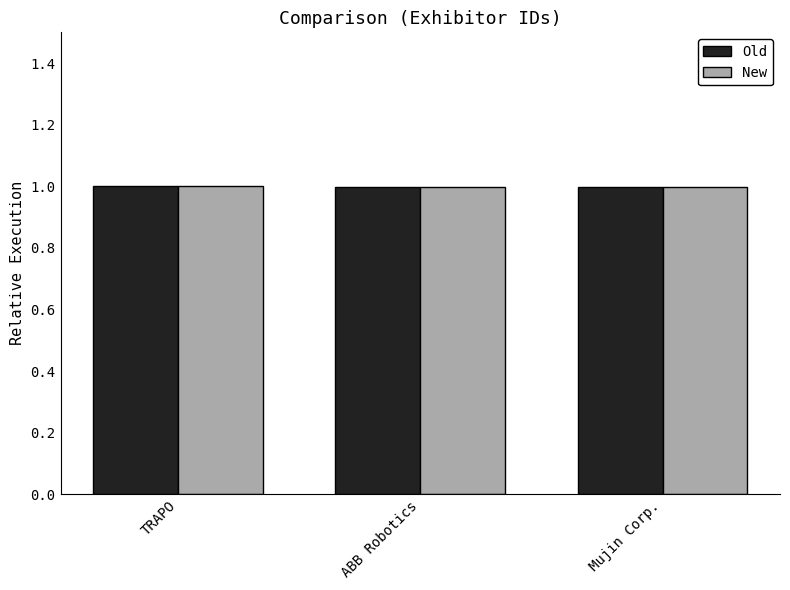

At how many categories does at least one series exceed 0?

3